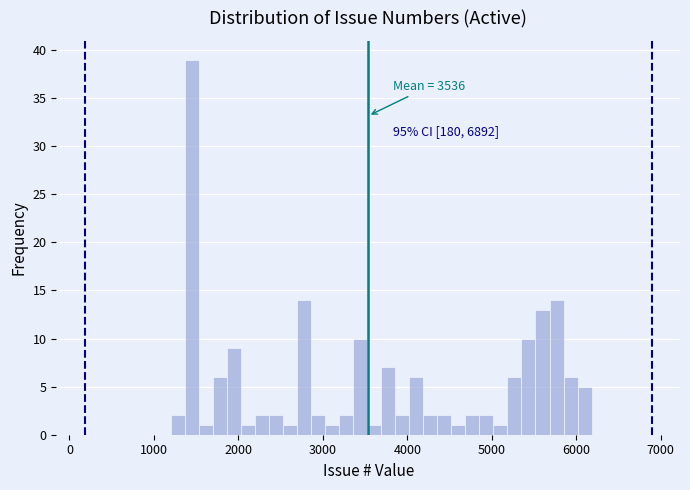

Read against the x-axis, roughly where is the centre of the tallest bar?

1400